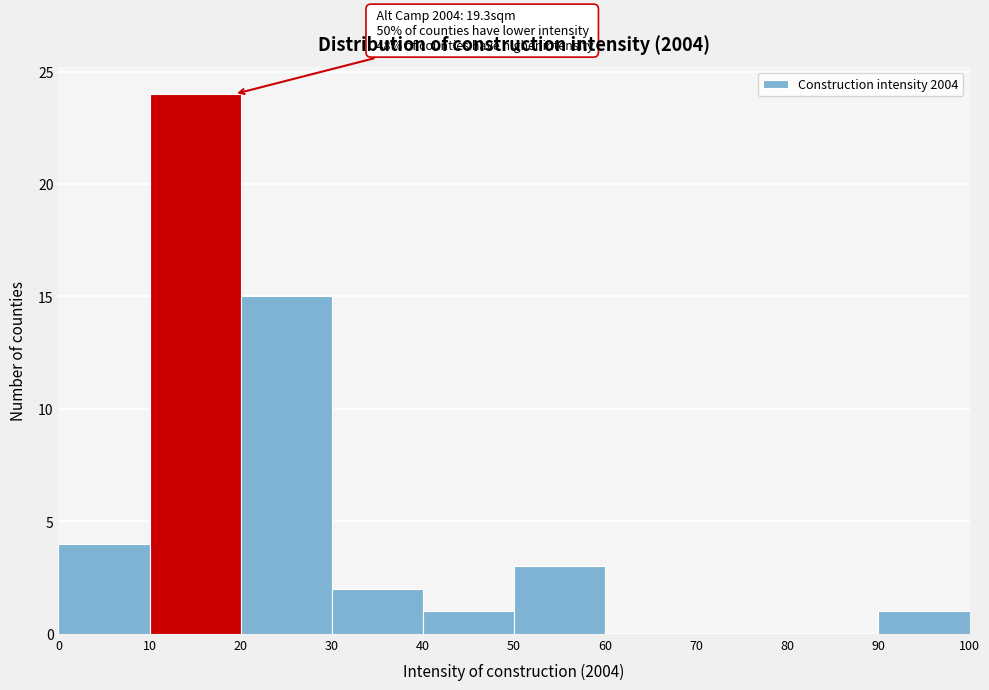

Which range on the x-axis has the tallest bar?

10 to 20